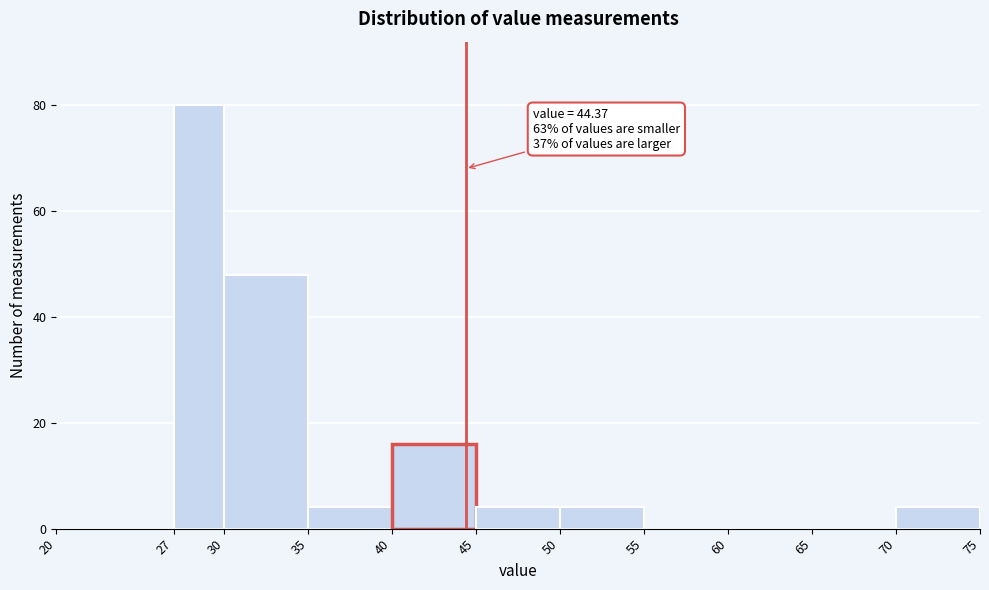

Over which range of the x-axis is the bar tallest?

27 to 30